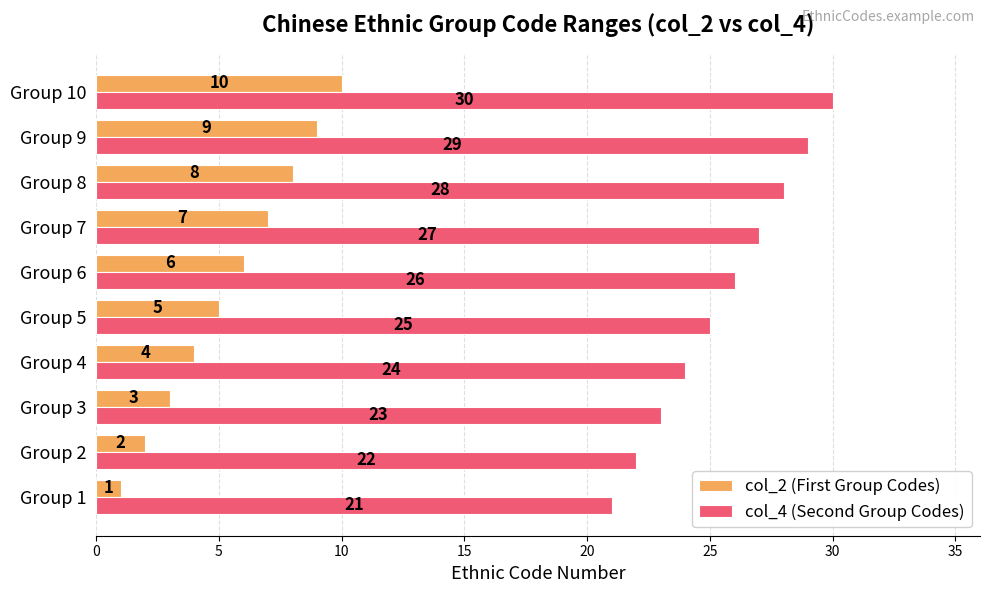

How many data points in col_4 (Second Group Codes) are less than 26?

5